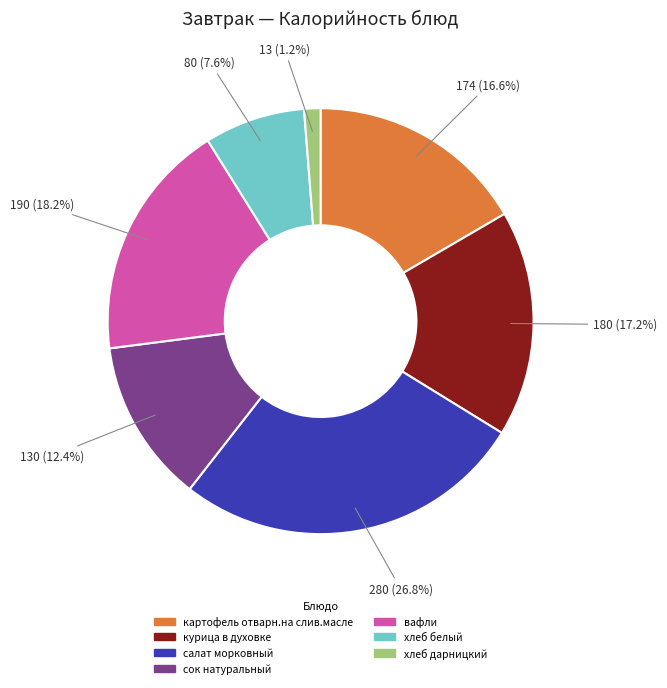

Is it true that хлеб дарницкий is 11% of the pie?

False